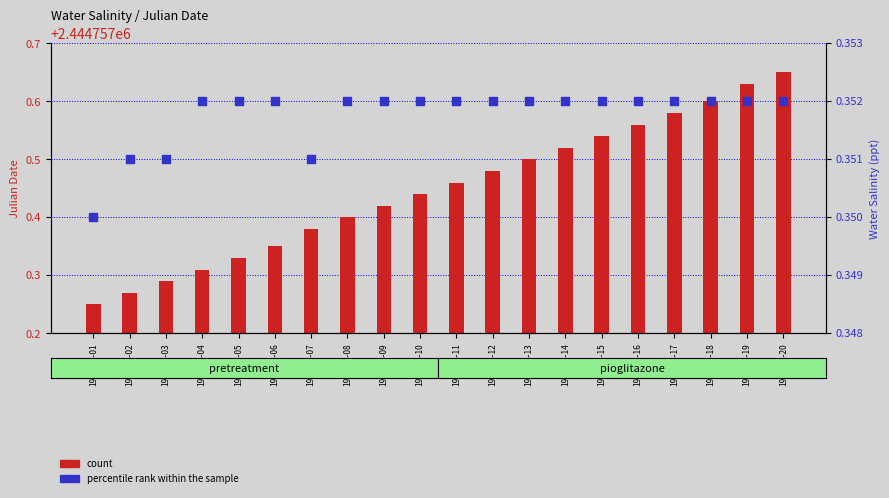

What are all the series names shown in the legend?

count, percentile rank within the sample